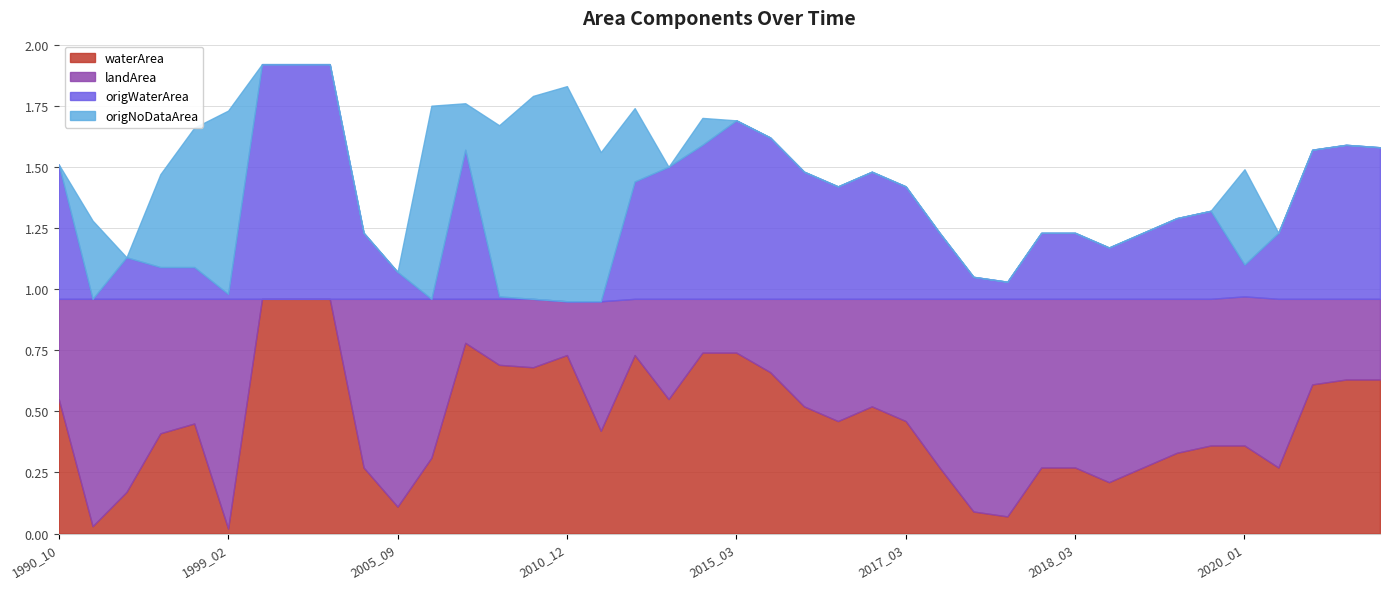

True or false: waterArea has more than 1 points higher than both neighbors.

True